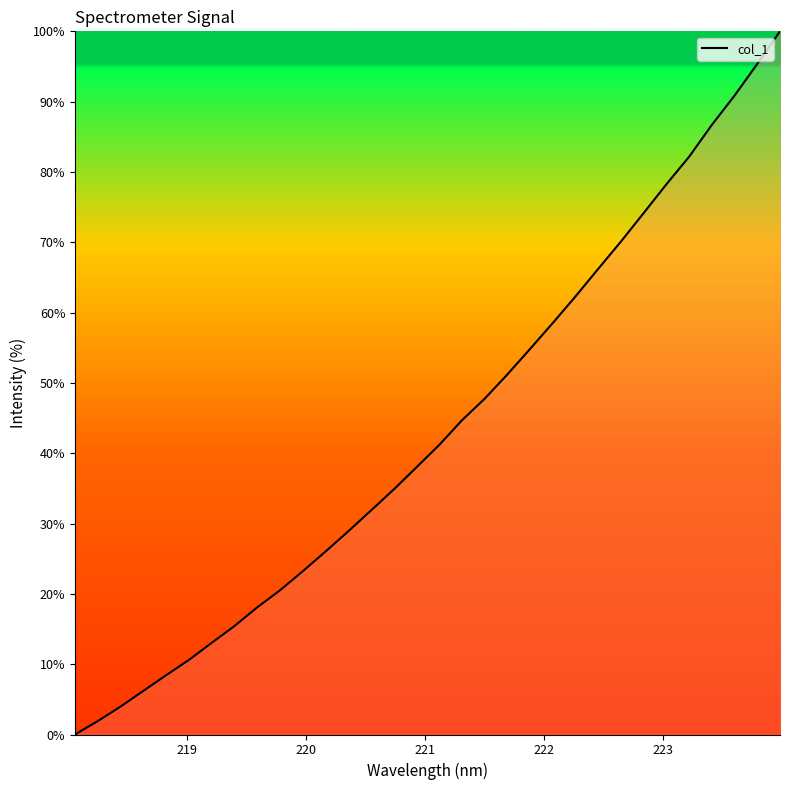

What is the greatest value displayed?

100.0